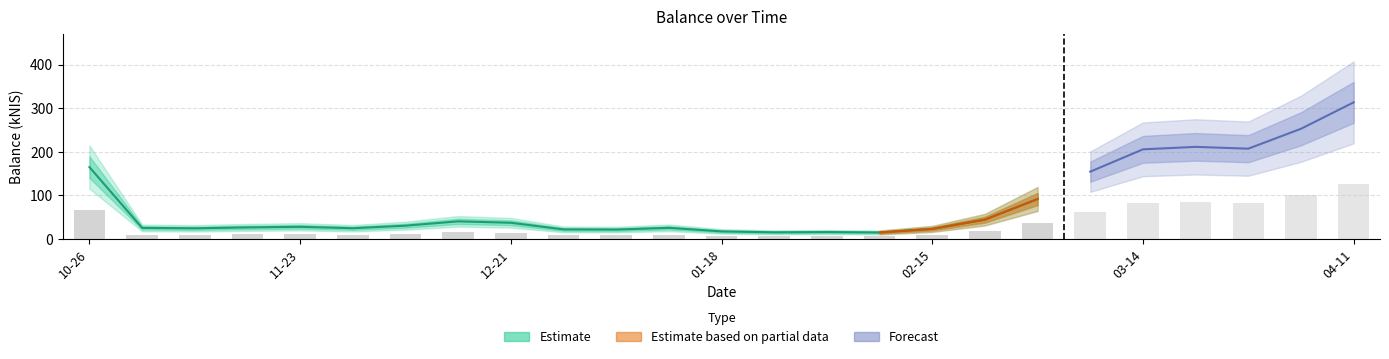

Between 2024-01-11 and 2023-11-02, which is larger?

2024-01-11